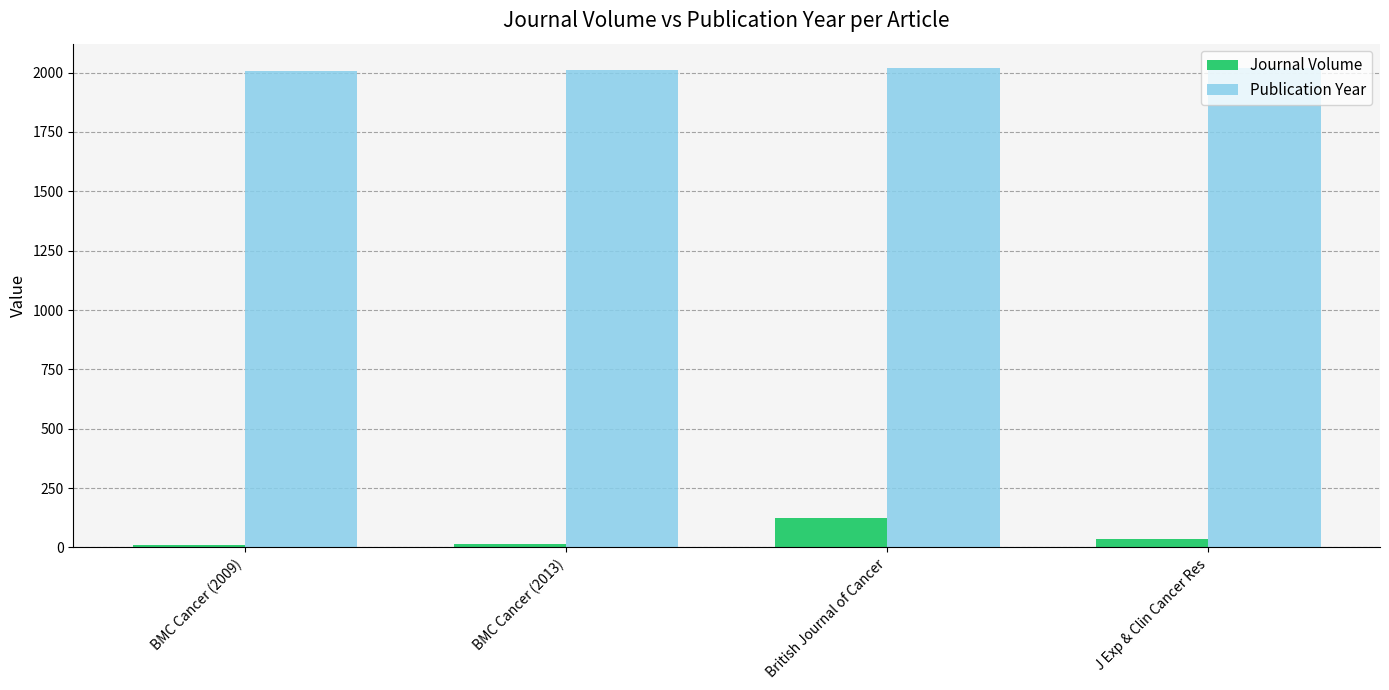

What is the value of the Journal Volume bar at the 3rd from the left?

125